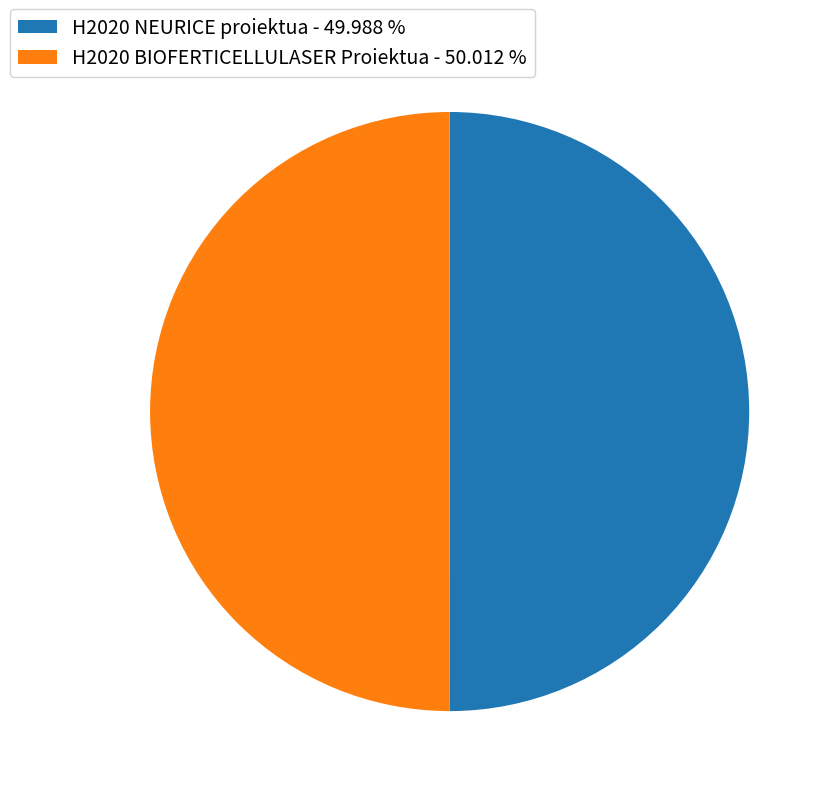

Do H2020 NEURICE proiektua - 49.988 % and H2020 BIOFERTICELLULASER Proiektua - 50.012 % together represent more than half of the pie?

Yes